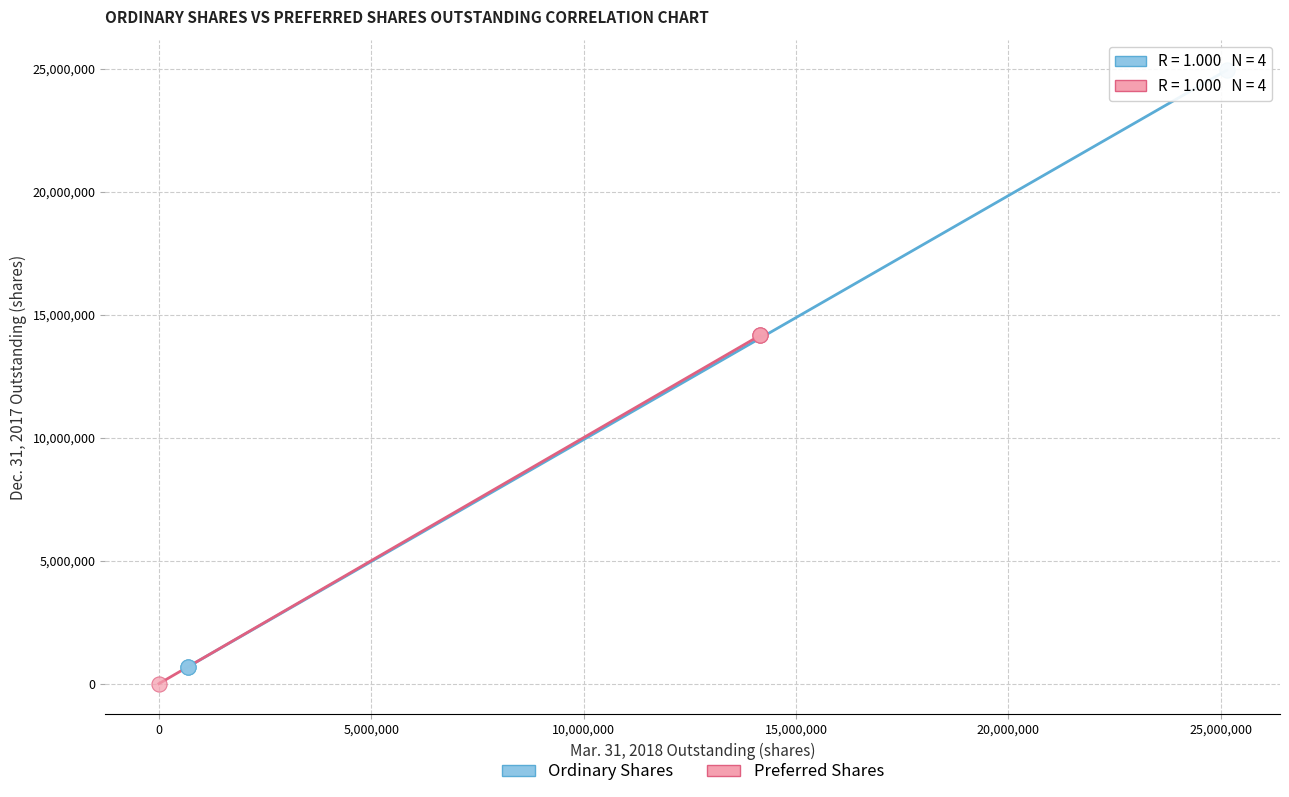

What are all the series names shown in the legend?

Ordinary Shares, Preferred Shares